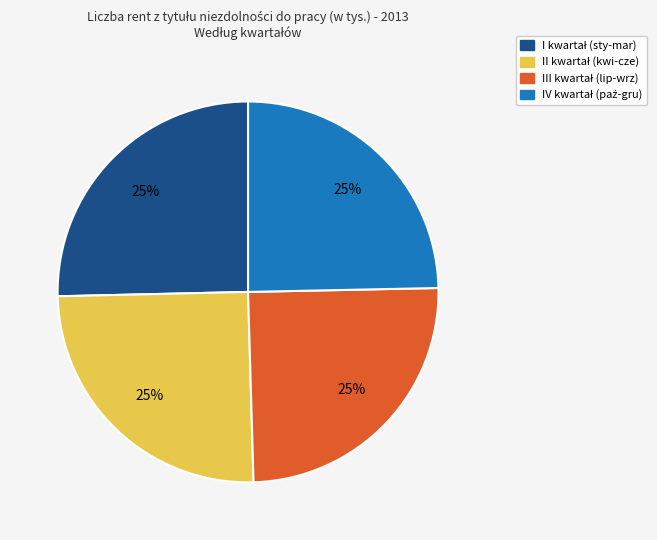

Is there a majority slice in this chart?

No